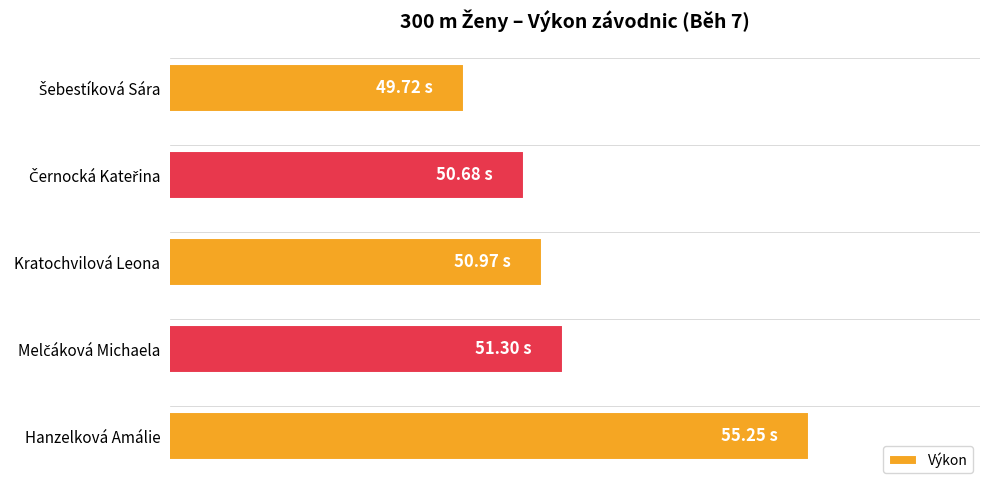

Are the bars horizontal?

Yes